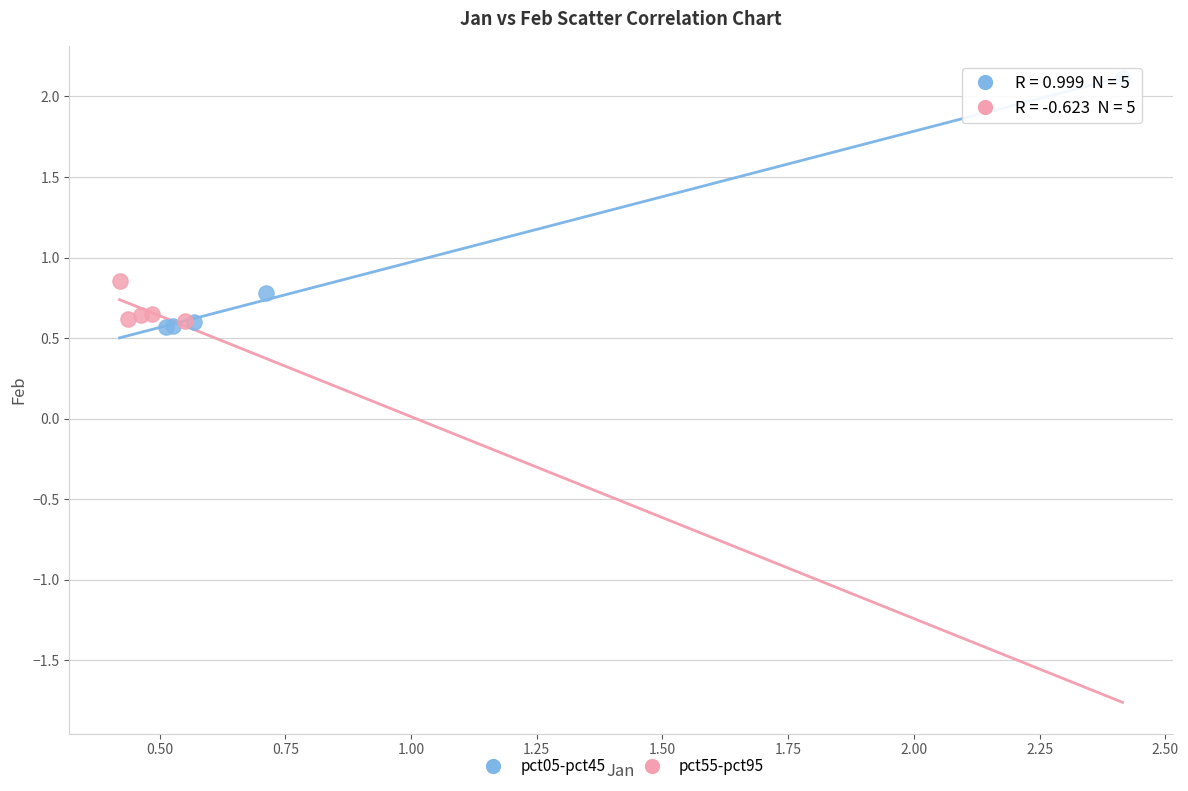

Which series contains the highest Y value?

pct05-pct45